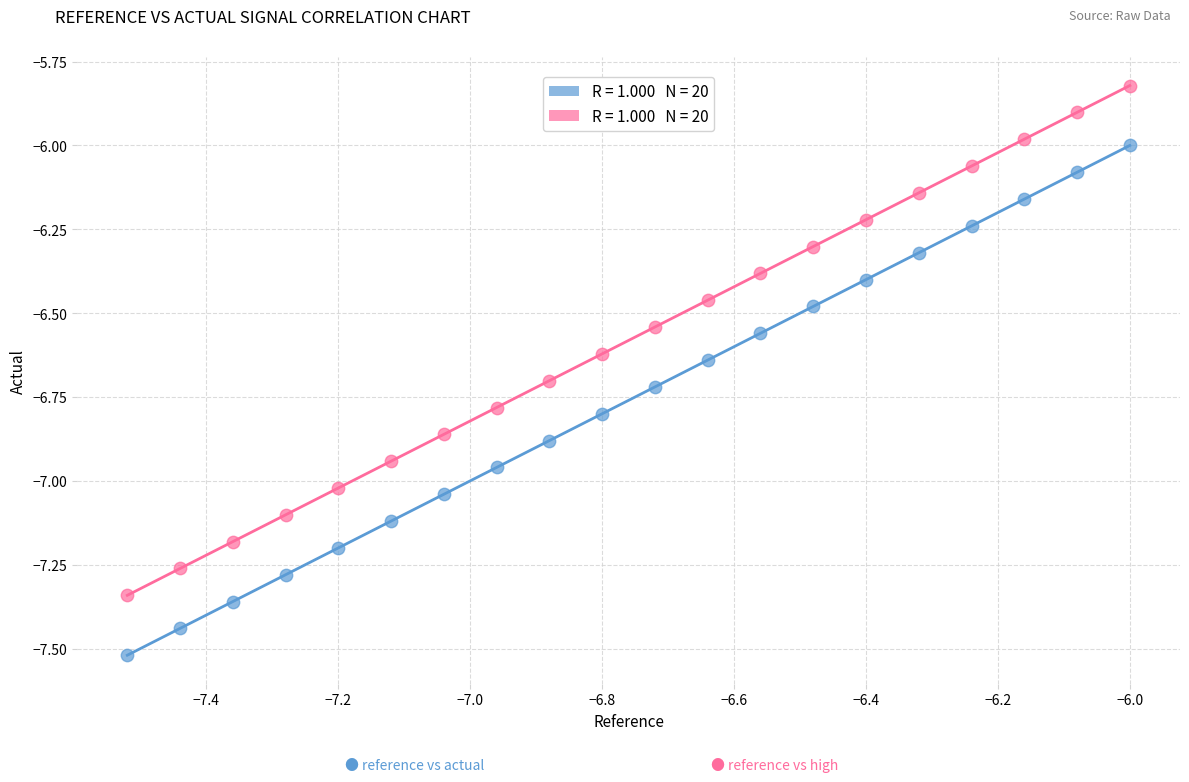

Across all data points, what is the range of Y values (max minus min)?

1.7